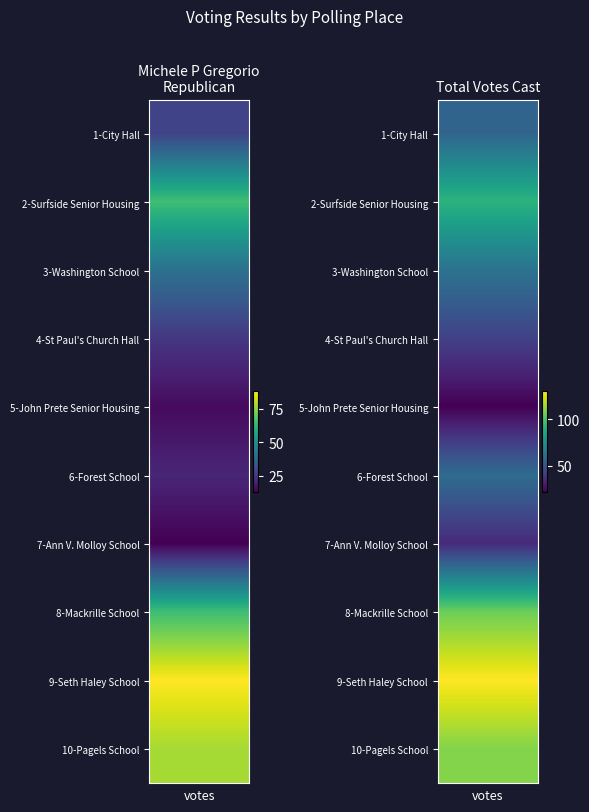

At which label is Total Votes Cast closest to 76?

3-Washington School